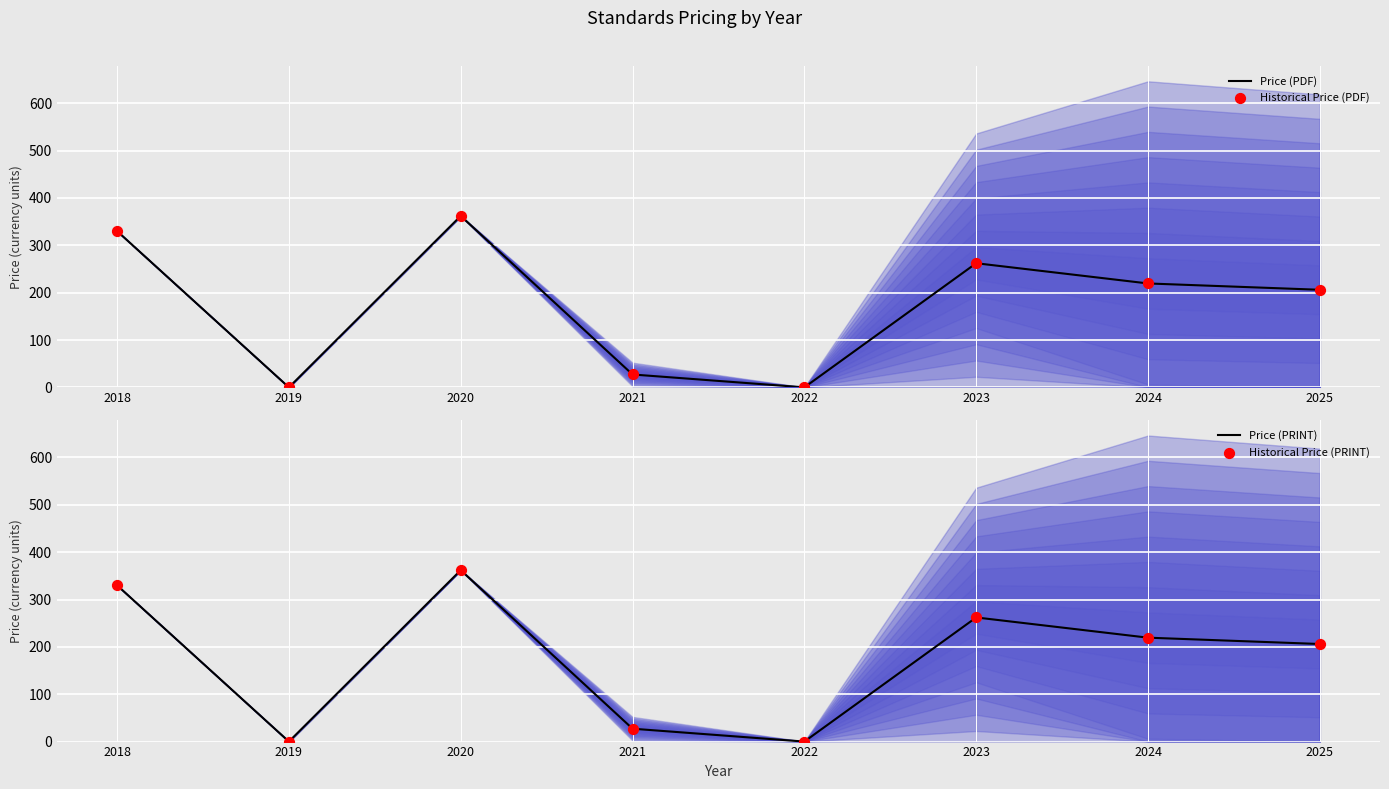

Which series has the widest spread of Y values?

Price (PDF)